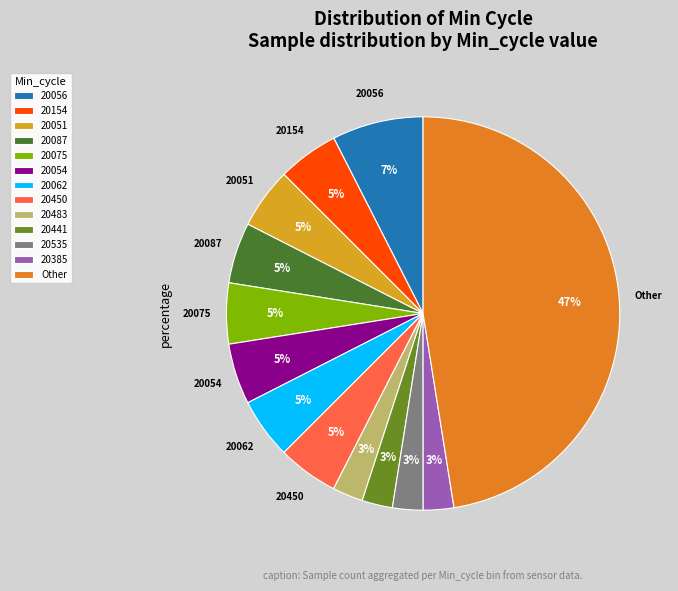

Count the number of slices in the pie.

13